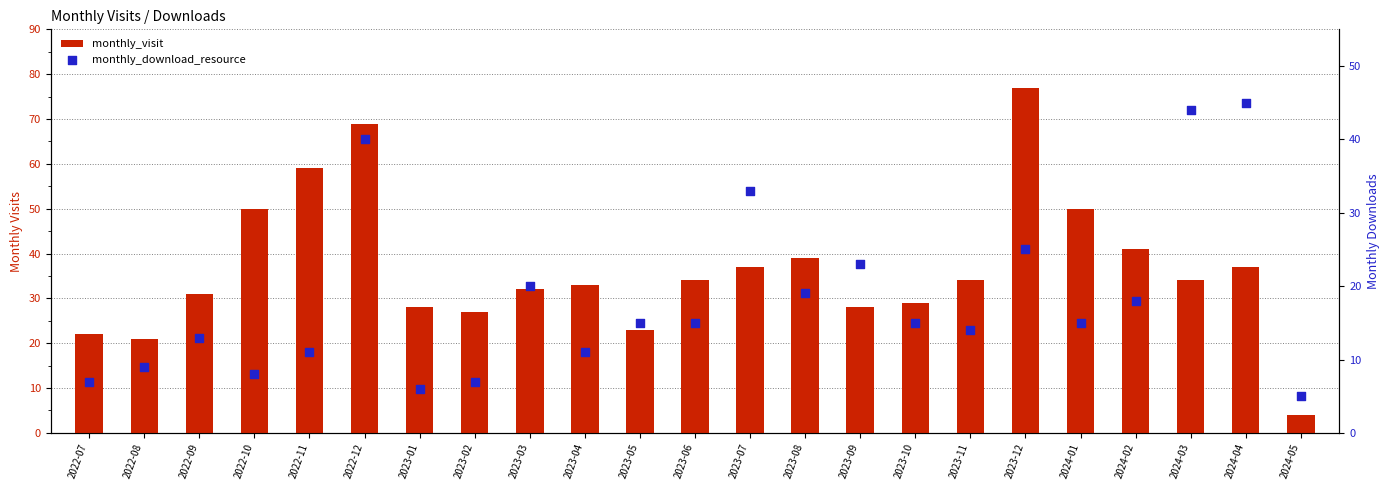

Which series reaches the maximum Y coordinate?

monthly_visit